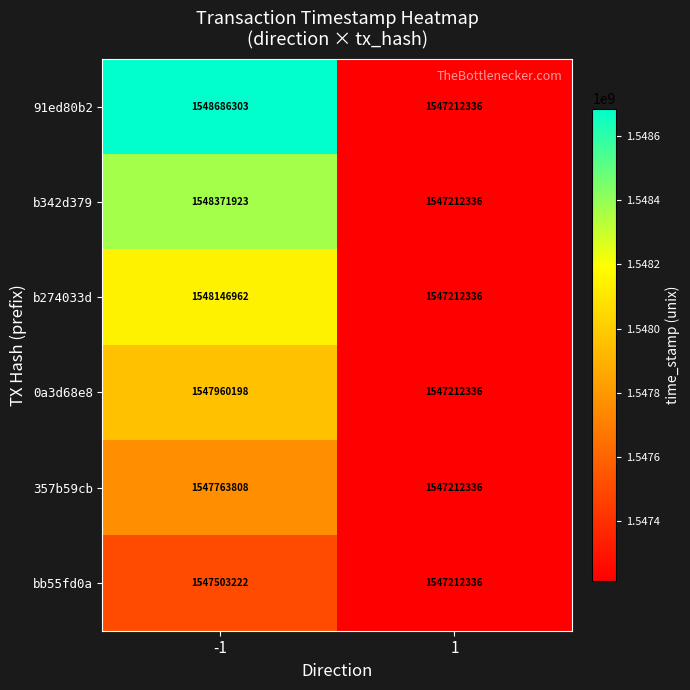

At which category is the sum across all series the highest?

-1